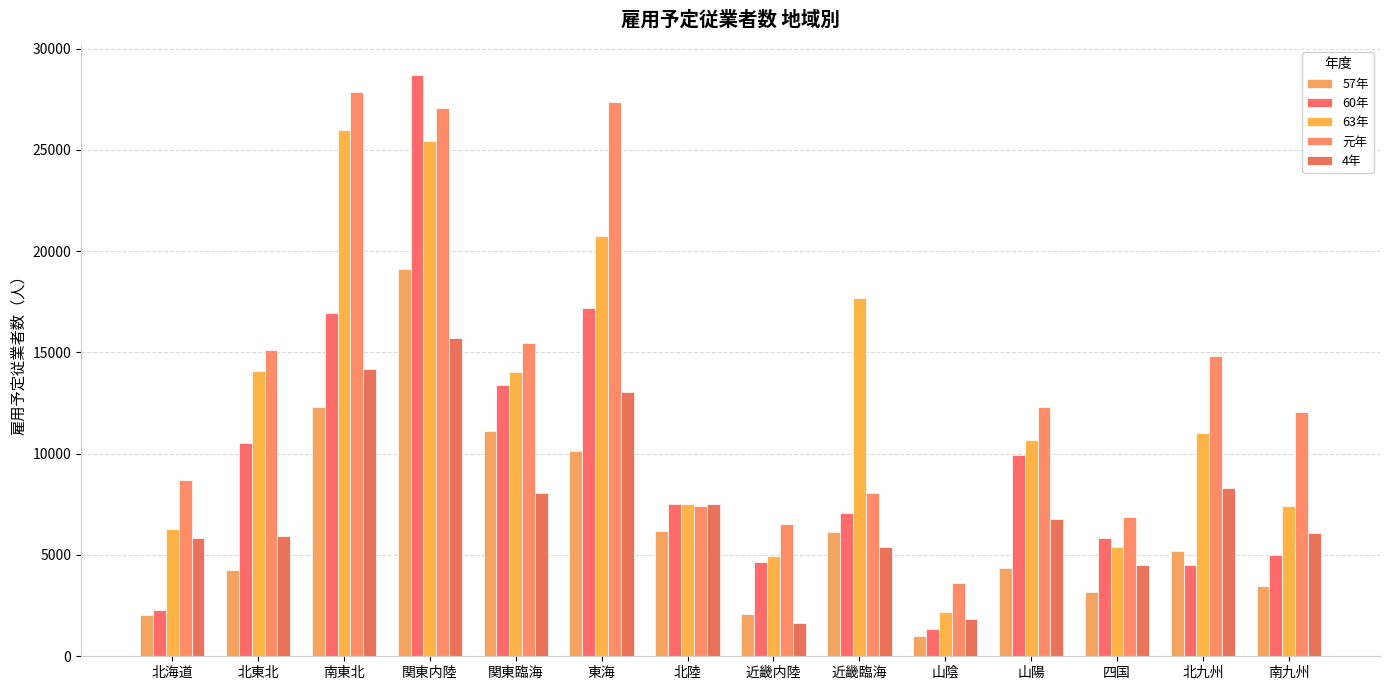

Reading right to left, what are all the values shown in this chart?

57年: 3452	5222	3185	4335	978	6136	2094	6189	10113	11139	19106	12322	4257	2058
60年: 4982	4505	5858	9939	1348	7087	4658	7519	17180	13375	28685	16942	10512	2303
63年: 7424	11038	5405	10688	2172	17706	4962	7496	20769	14019	25449	25989	14093	6298
元年: 12058	14827	6852	12288	3605	8075	6554	7416	27379	15473	27074	27879	15129	8681
4年: 6074	8288	4489	6786	1861	5384	1654	7512	13034	8059	15688	14199	5951	5841